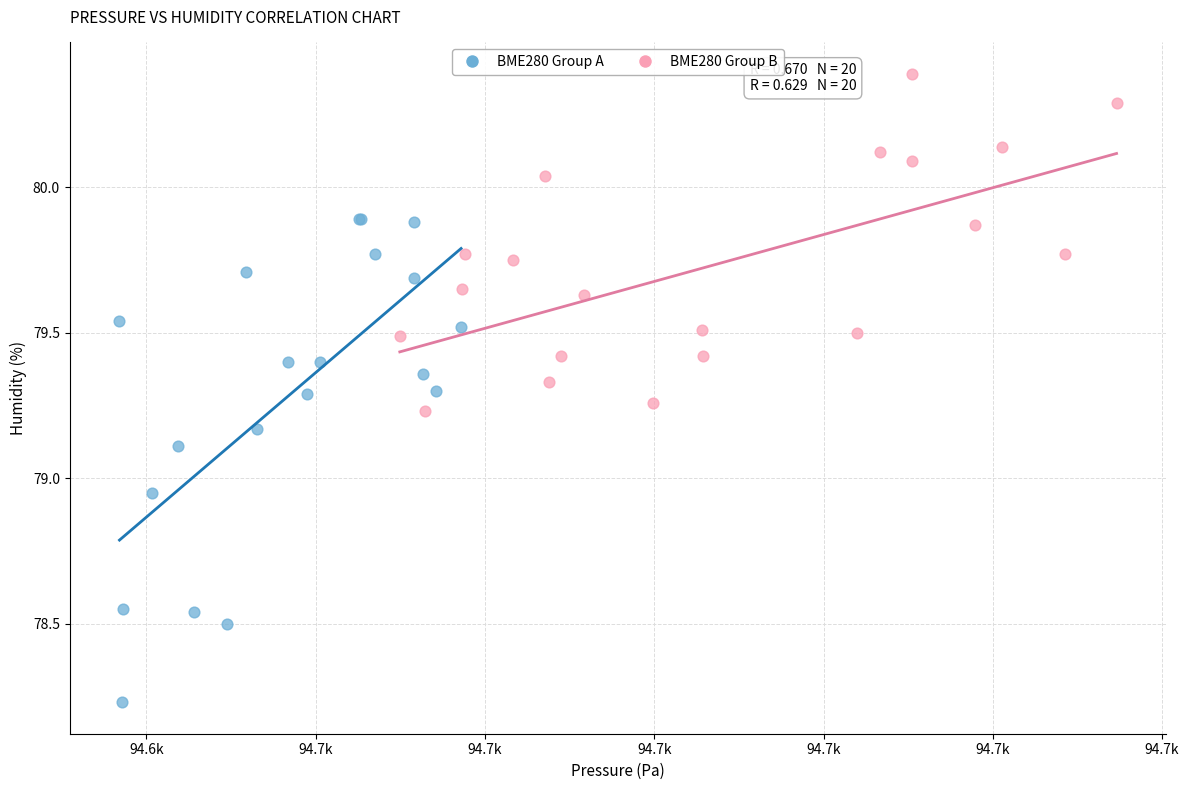

Which series has the widest spread of Y values?

BME280 Group A